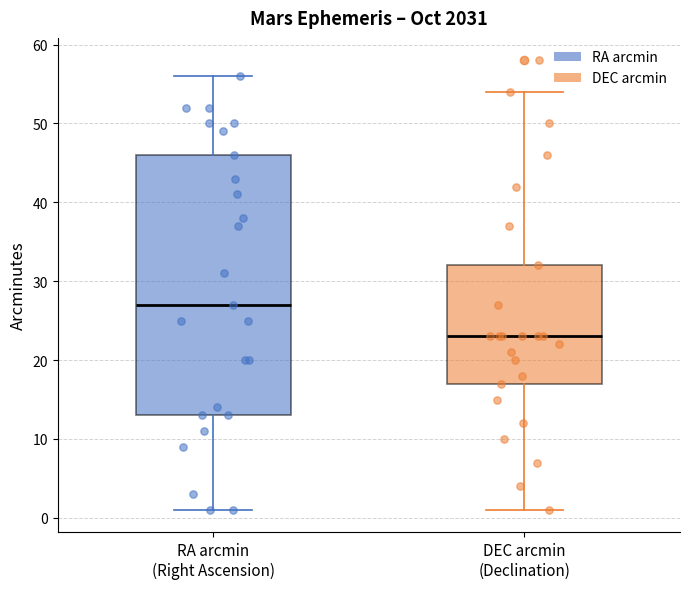

Which box is the tallest, from its lower edge to its upper edge?

RA arcmin (Right Ascension)